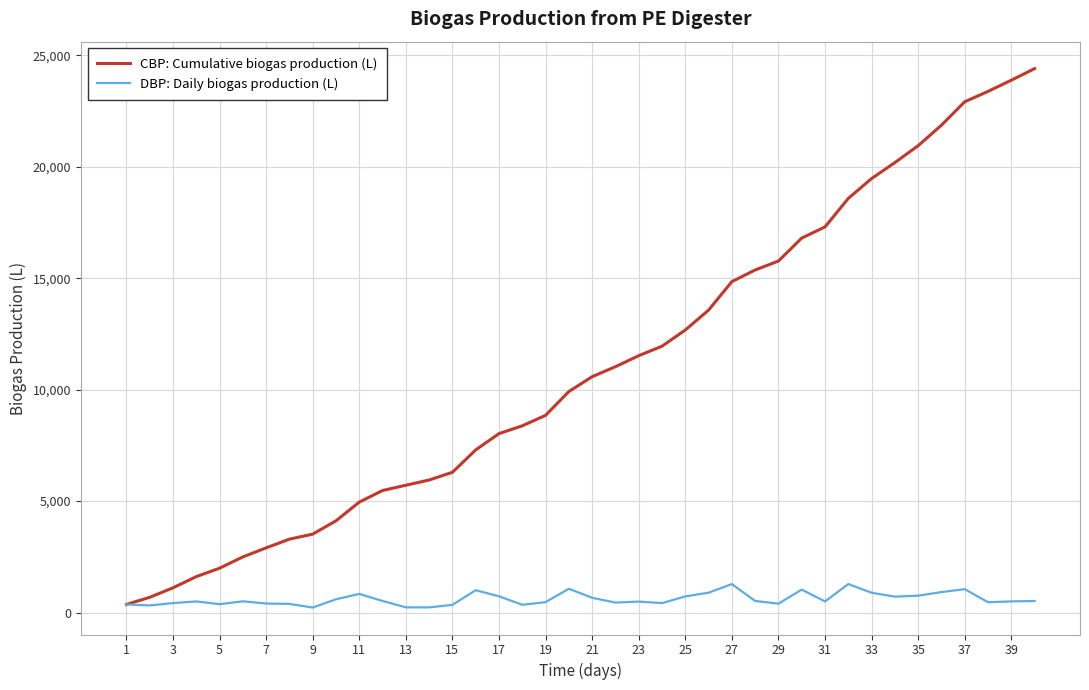

What is the average value of the DBP: Daily biogas production (L) series?

610